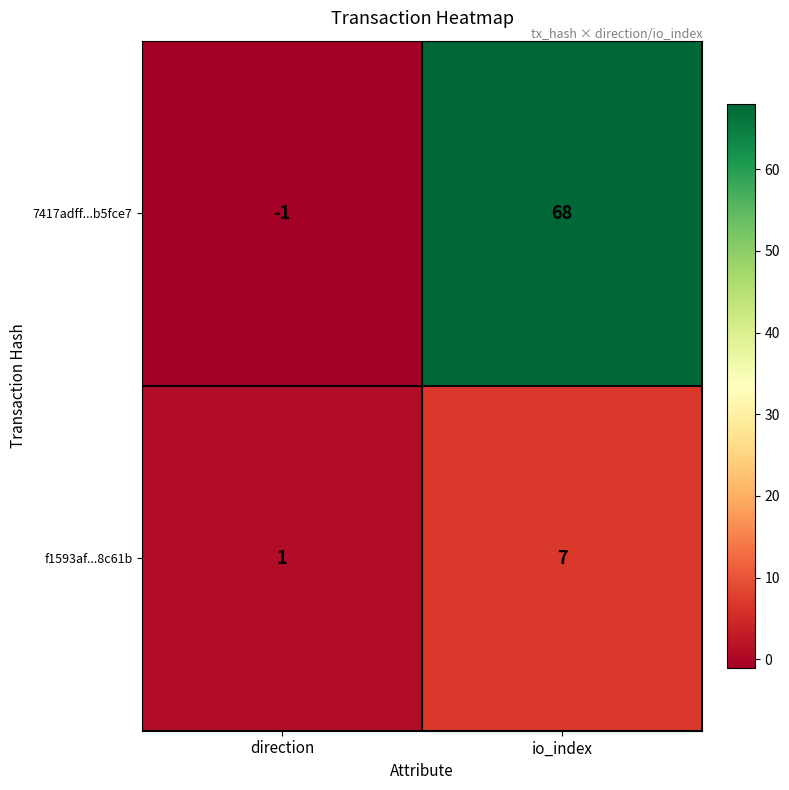

Rank the series by their average value, from lowest to highest.

f1593af...8c61b, 7417adff...b5fce7